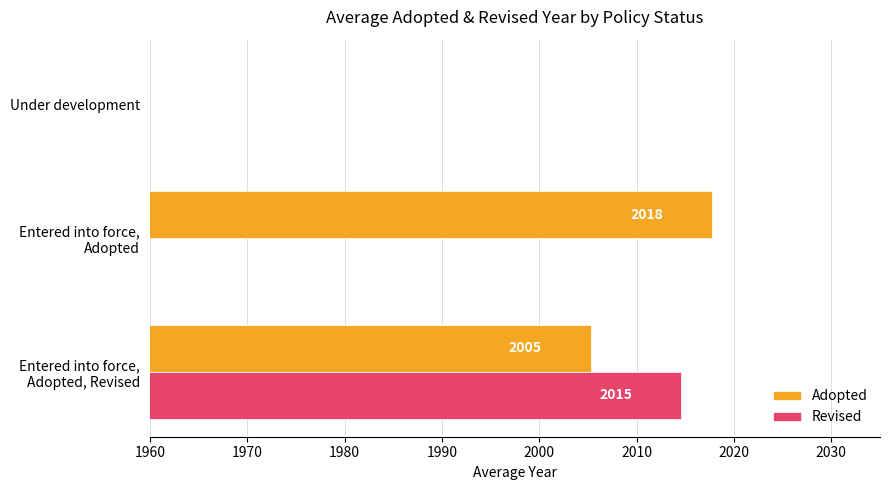

What is the value of the Adopted bar at the 2nd from the left?

2017.8